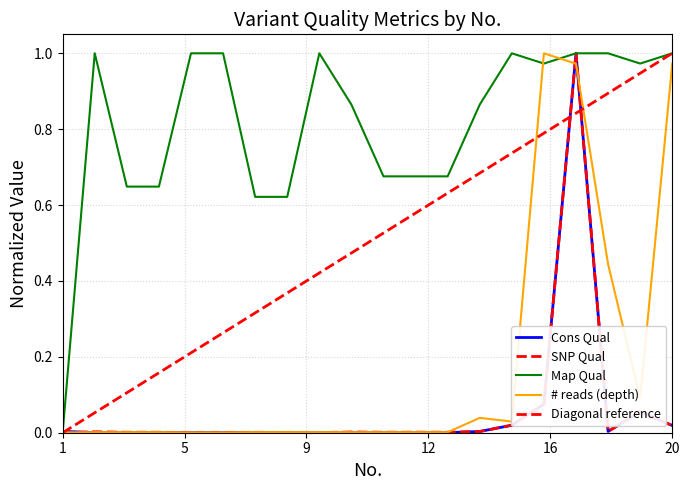

At how many categories does at least one series exceed 0?

20